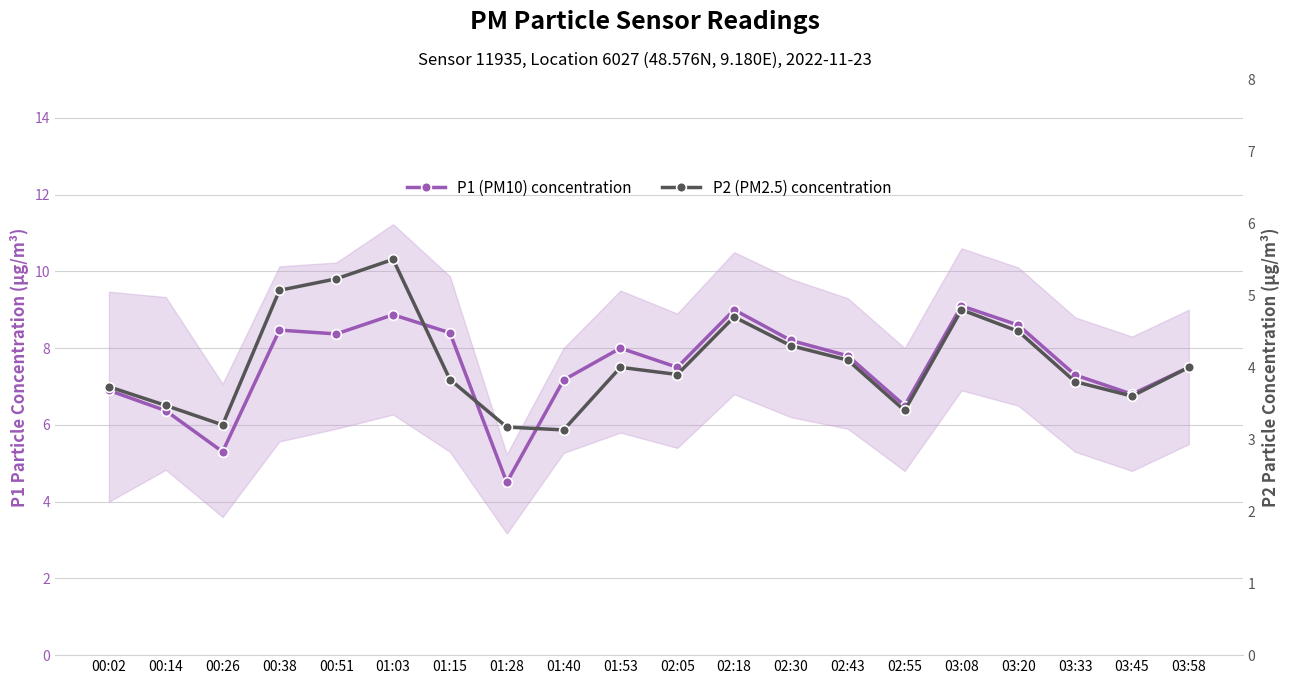

True or false: P2 (PM2.5) concentration has a value of 3.2 at 00:26.

True